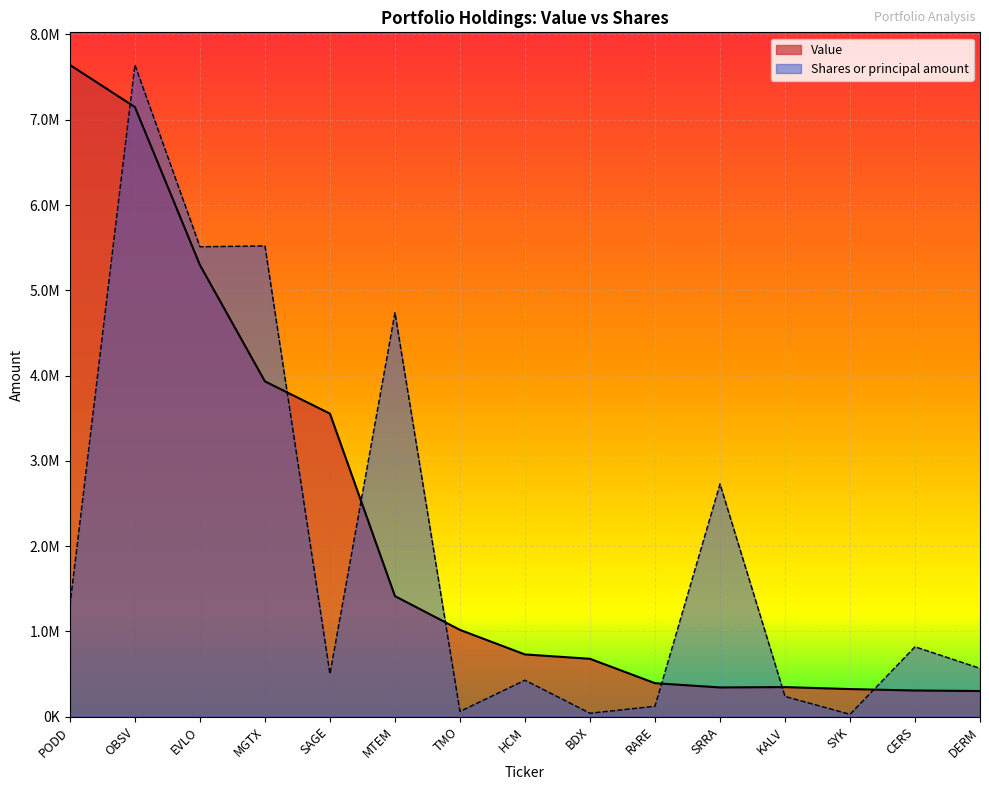

Reading right to left, extract all data points from this chart.

Value: 301000.0	307000.0	324000.0	347000.0	343000.0	393000.0	679000.0	730000.0	1018000.0	1414000.0	3554000.0	3932000.0	5297000.0	7149000.0	7643000.0
Shares or principal amount: 567135.7	819884.8	27962.9	237549.5	2729430.2	122449.4	40807.5	428079.0	61569.9	4737184.2	502141.5	5520931.0	5510982.9	7643000.0	1304214.5